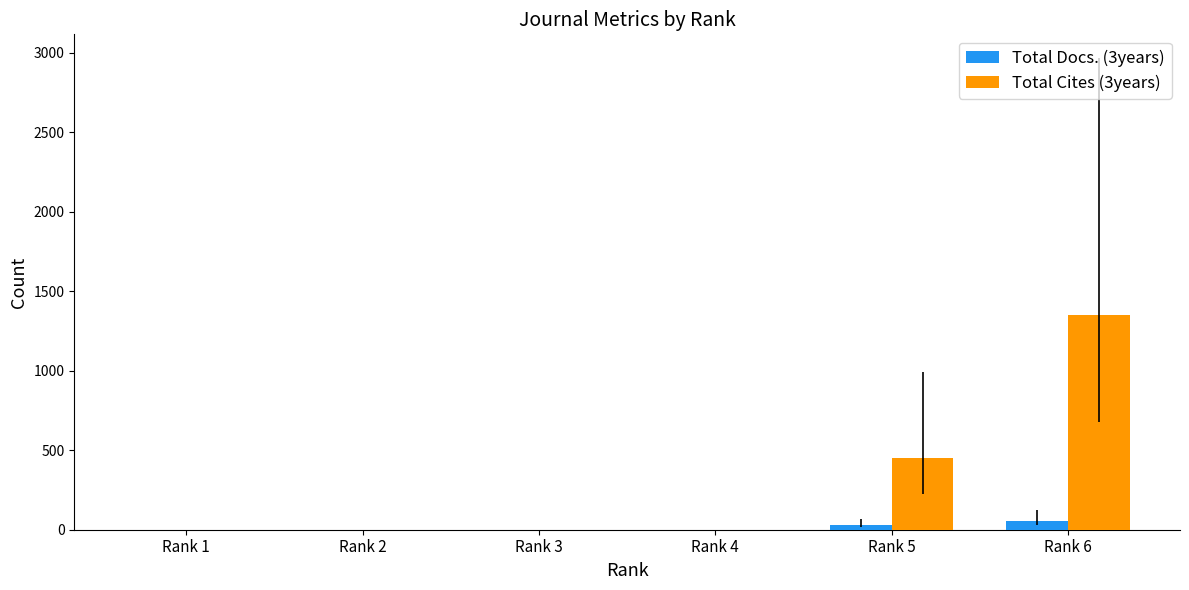

Which label corresponds to the largest value in the chart?

Rank 6